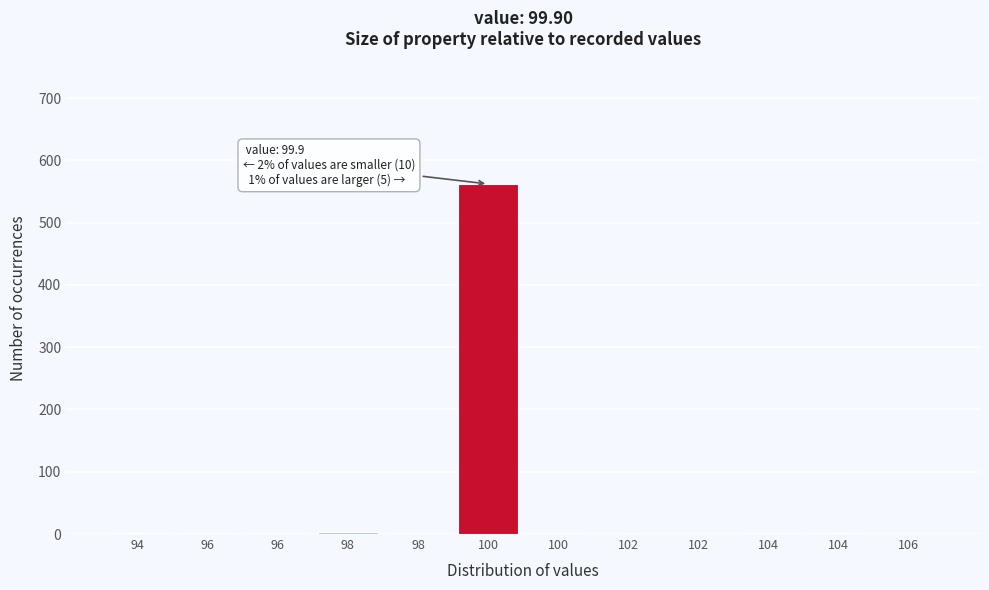

How many data points does each series have?

12